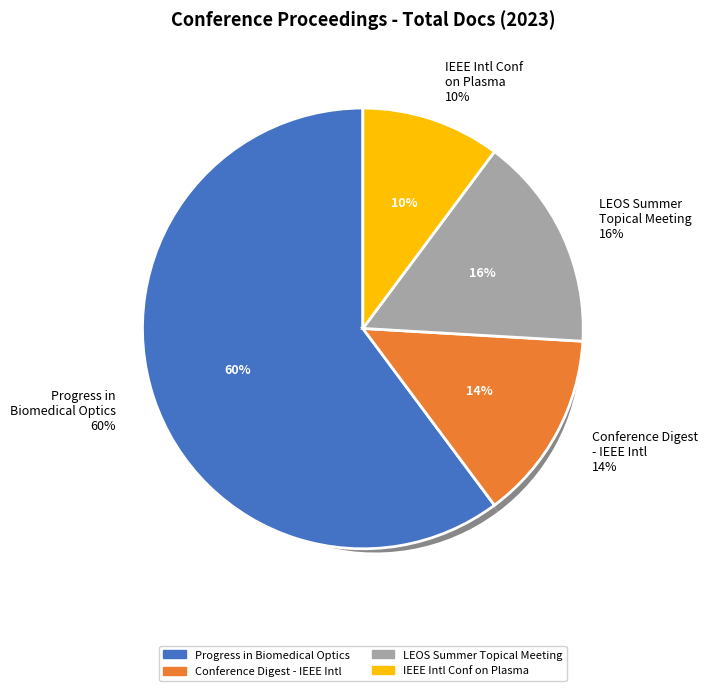

To the nearest percent, what is the difference between the Progress in Biomedical Optics and Imaging and LEOS Summer Topical Meeting slice percentages?

44%